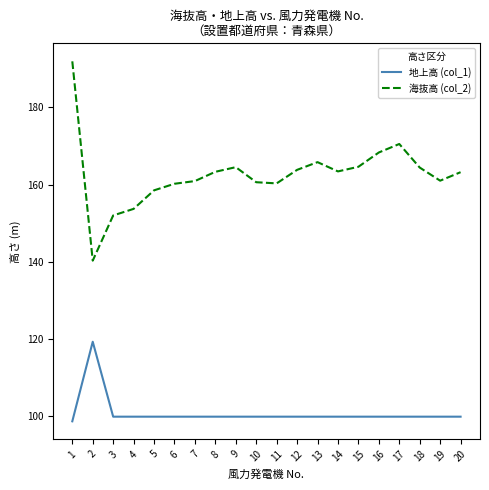

True or false: 地上高 (col_1) and 海抜高 (col_2) intersect in this chart.

False